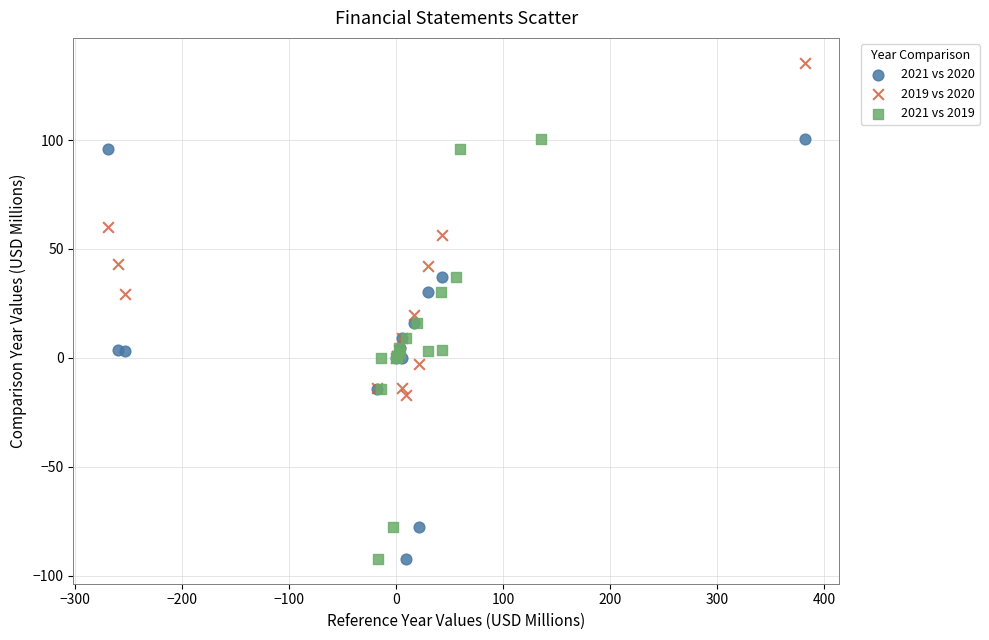

Which series contains the highest Y value?

2019 vs 2020